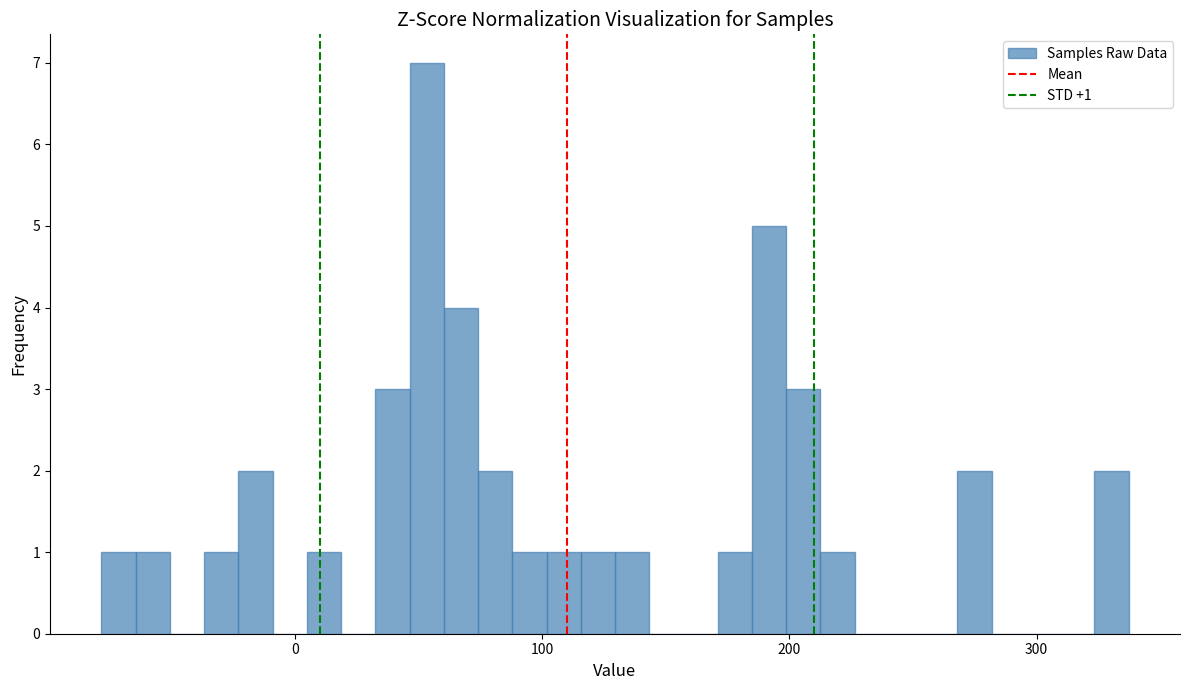

Around what value on the x-axis is the tallest bar? Give the approximate position of its centre, as read against the axis.

50